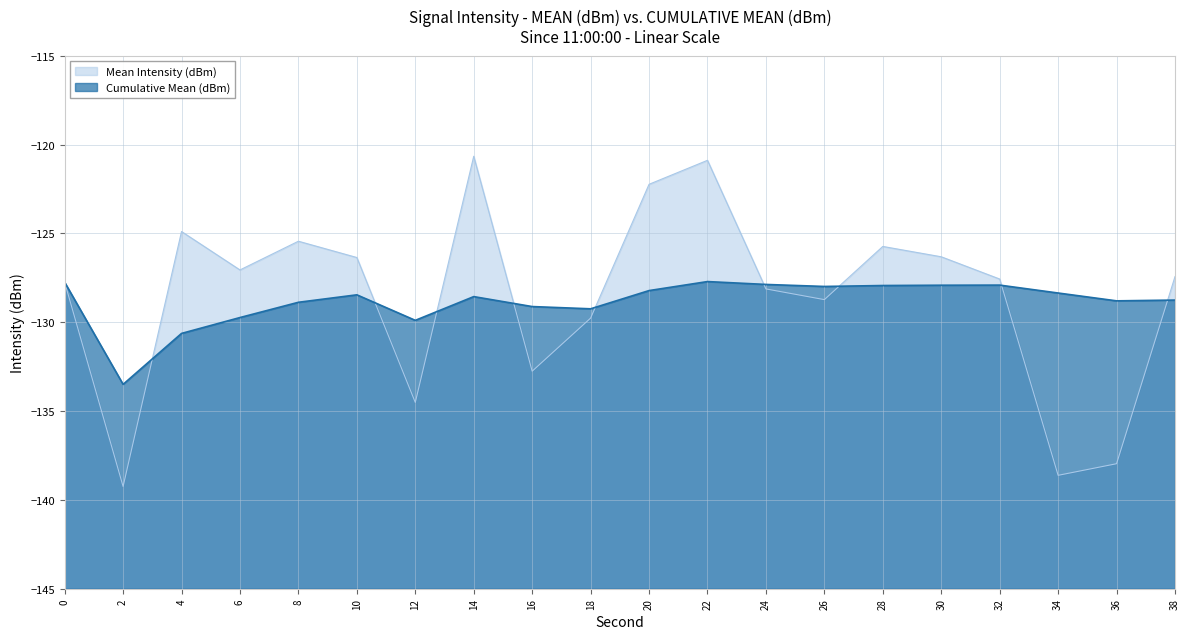

What is the smallest value displayed?

-139.2